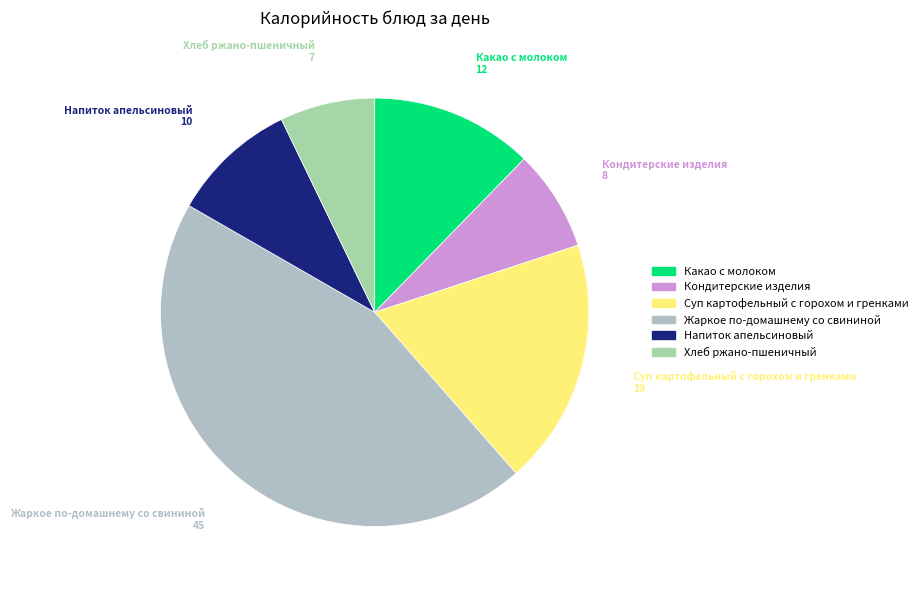

Approximately how many times larger is the value at Суп картофельный с горохом и гренками compared to Напиток апельсиновый?

2.0